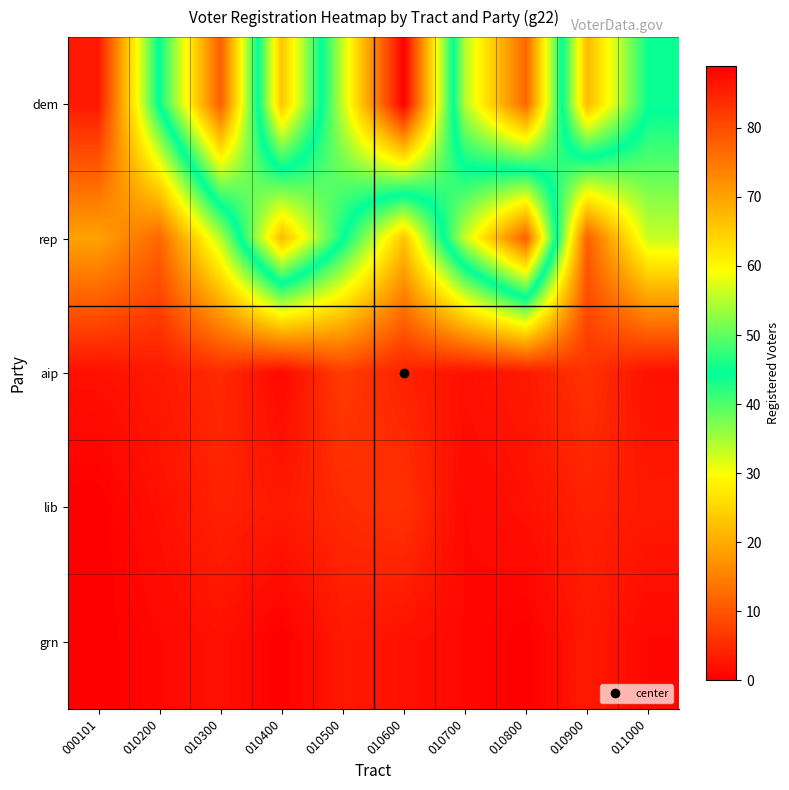

At which category is the sum across all series the highest?

010600